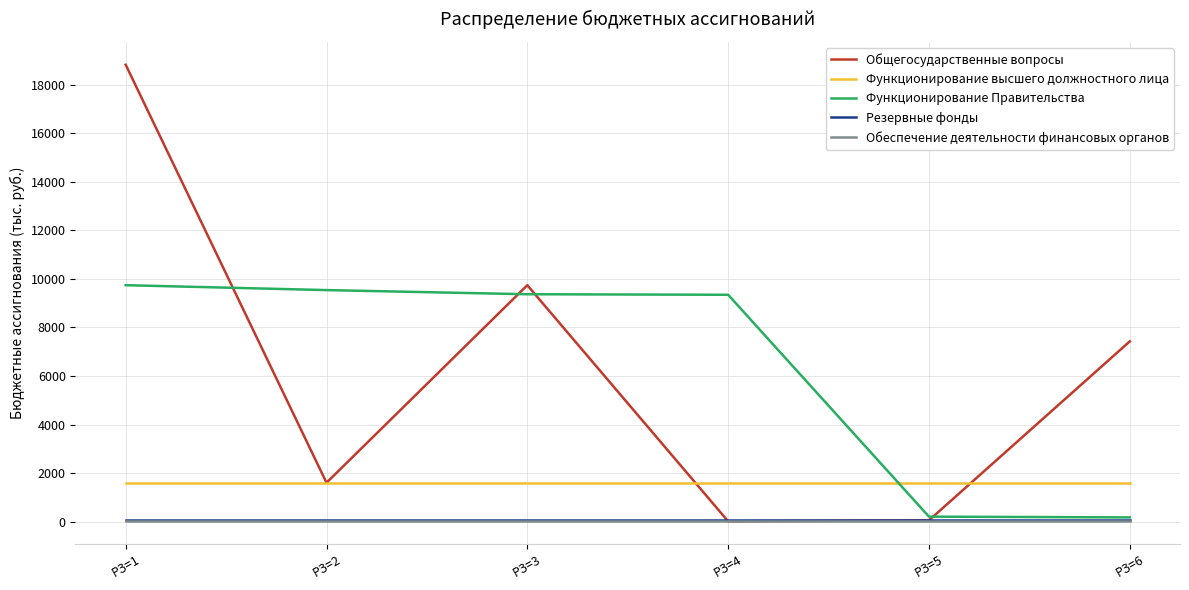

Which series has the widest spread of values?

Общегосударственные вопросы